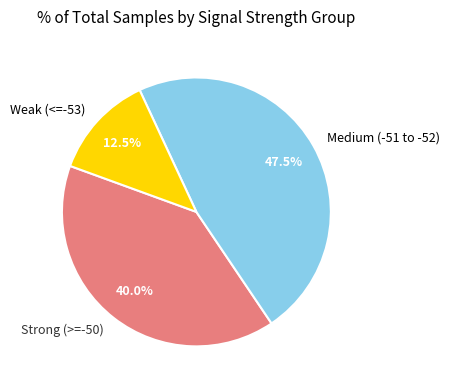

Rank the categories by value from lowest to highest.

Weak (<=-53), Strong (>=-50), Medium (-51 to -52)